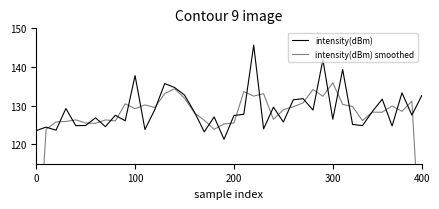

Which series changed the most between 200 and 11?

intensity(dBm) smoothed